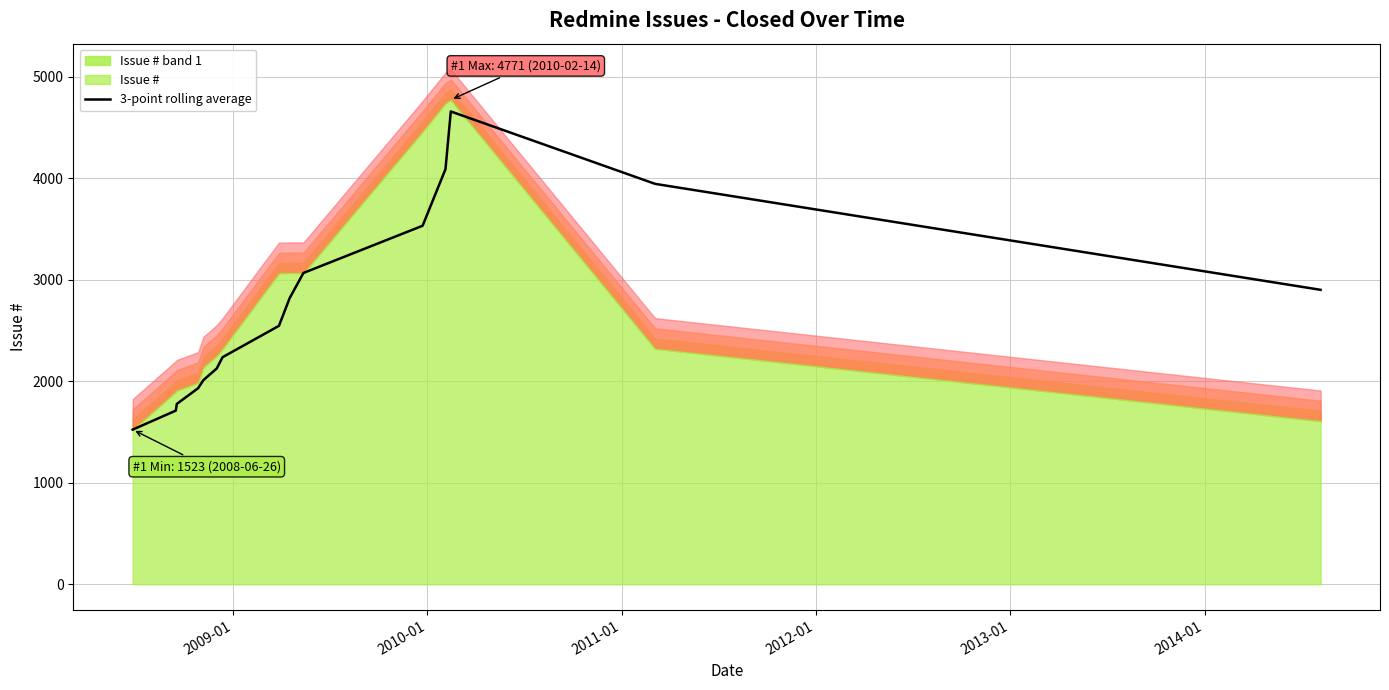

What is the highest value of the 3-point rolling average series?

4656.7